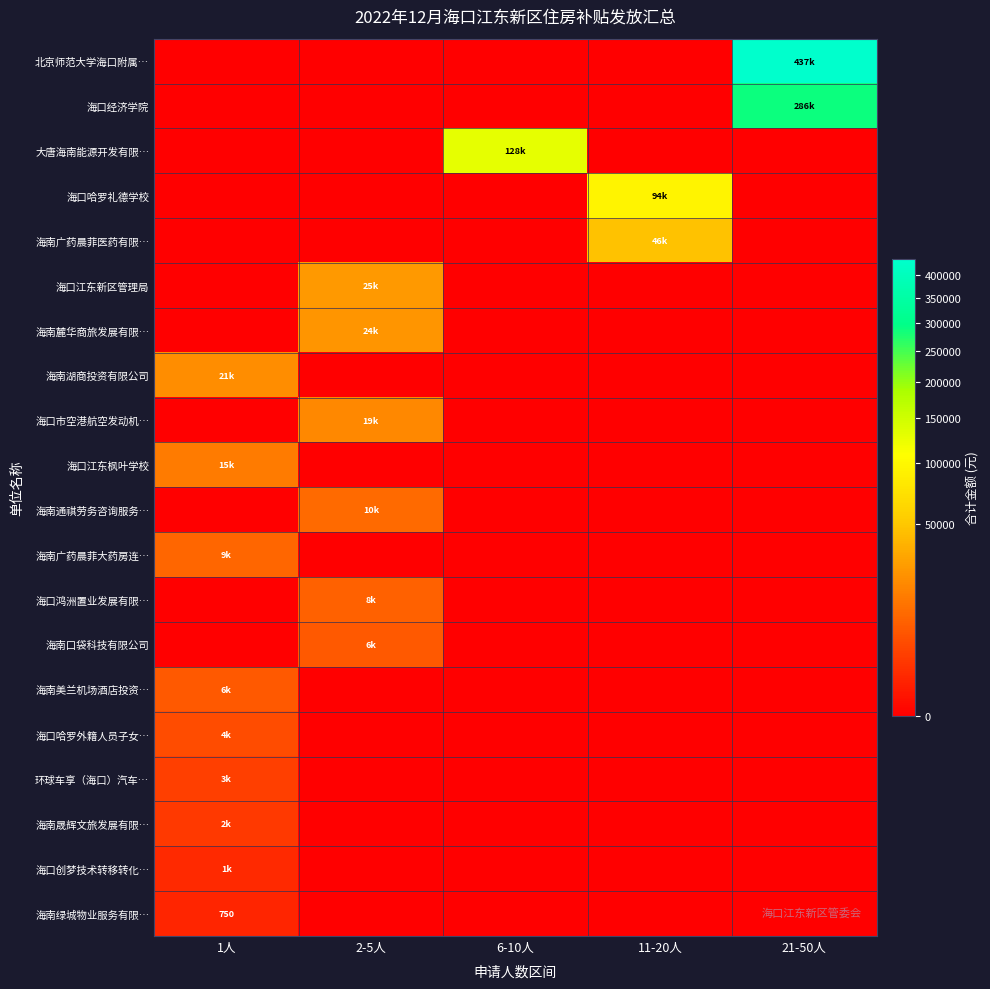

Is it true that 海南绿城物业服务有限… equals 750 at 1人?

True